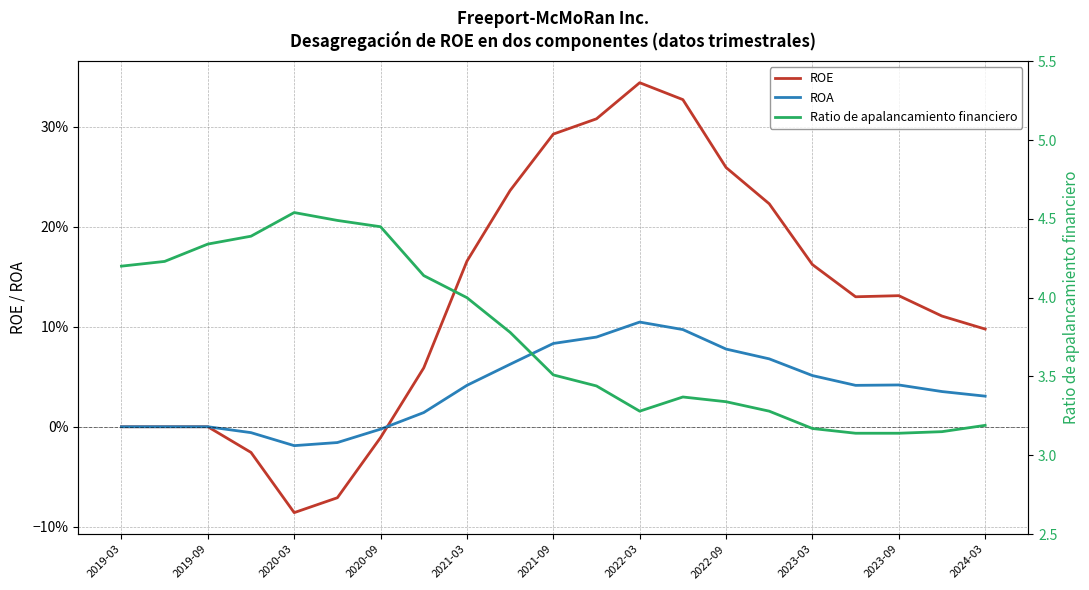

True or false: Ratio de apalancamiento financiero and ROA intersect in this chart.

False